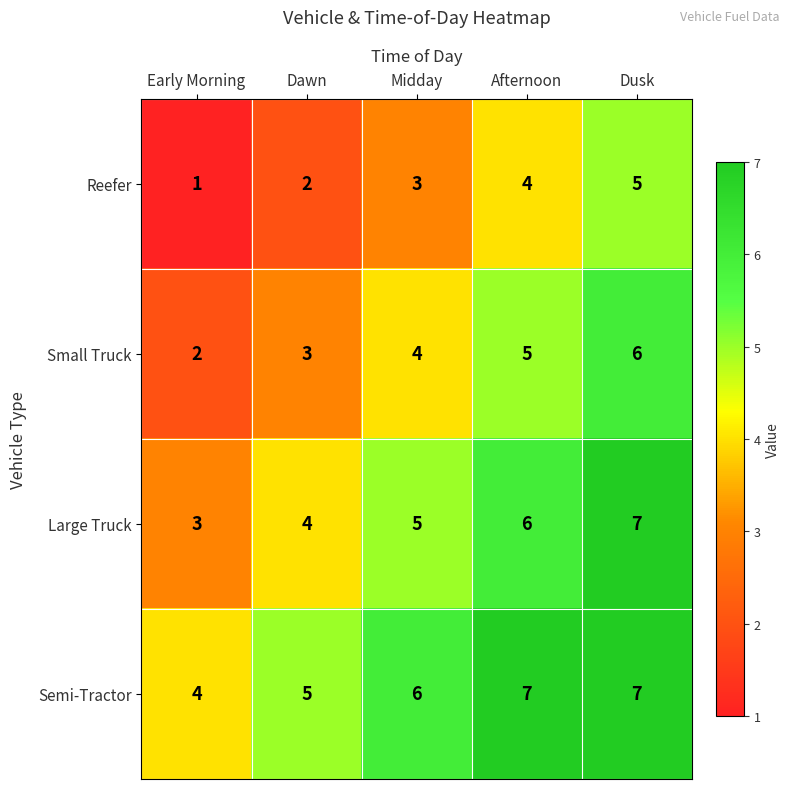

The value of Small Truck at Dawn is 5. True or false?

False